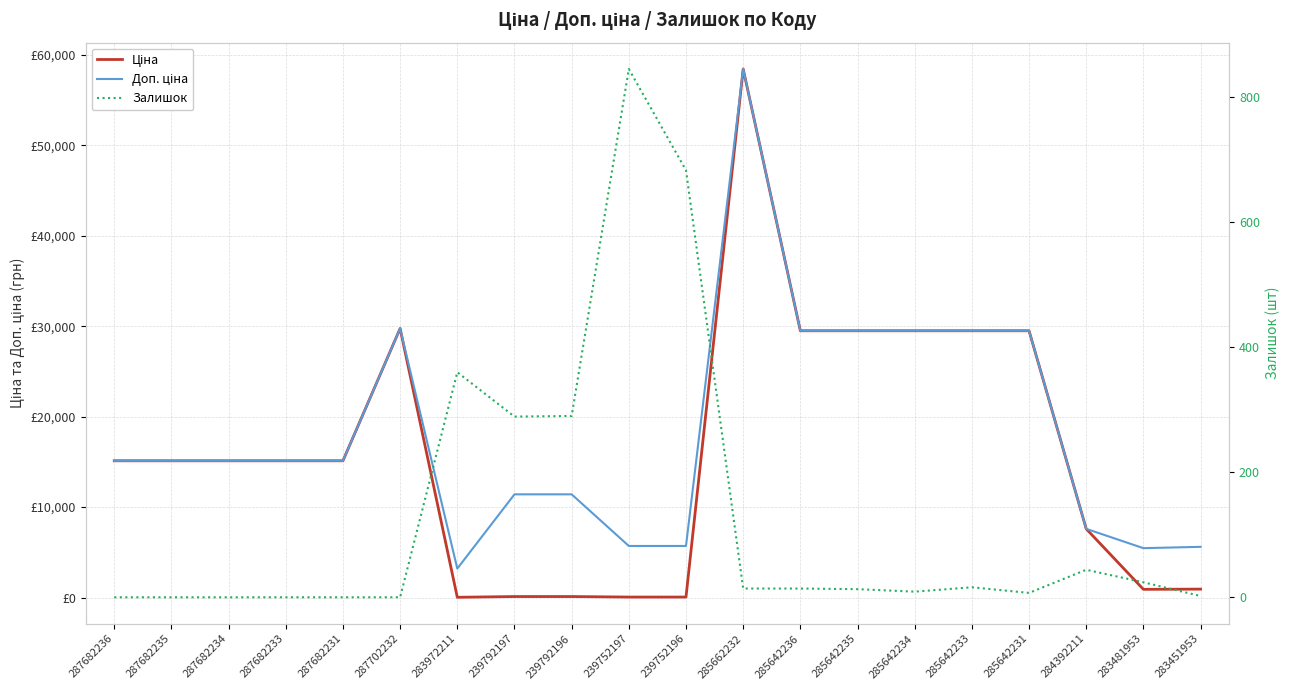

What is the approximate value of Ціна at 285642234?

29491.5